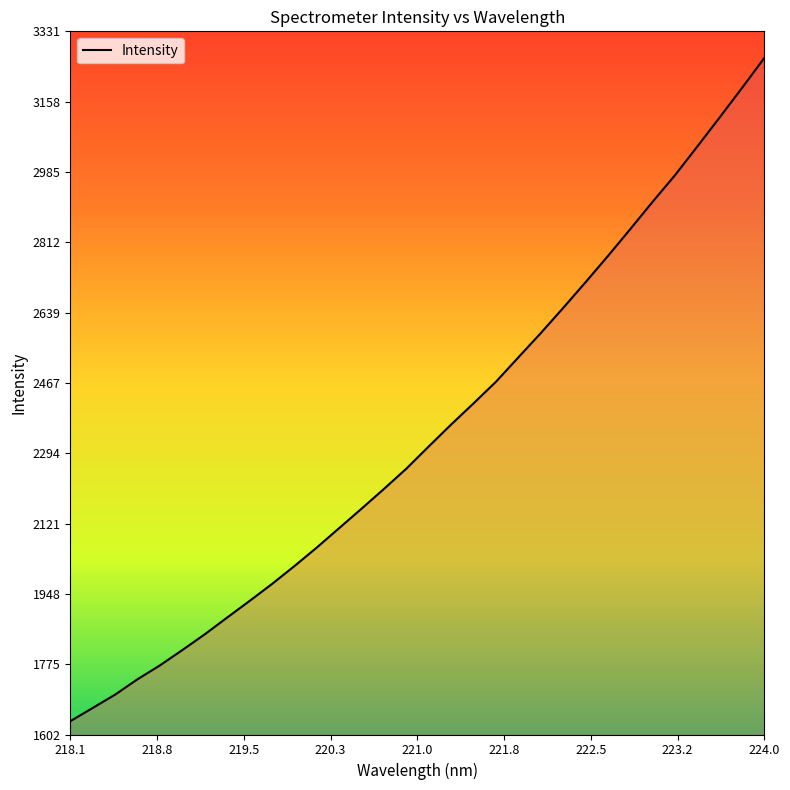

What is the smallest value displayed?

1635.7